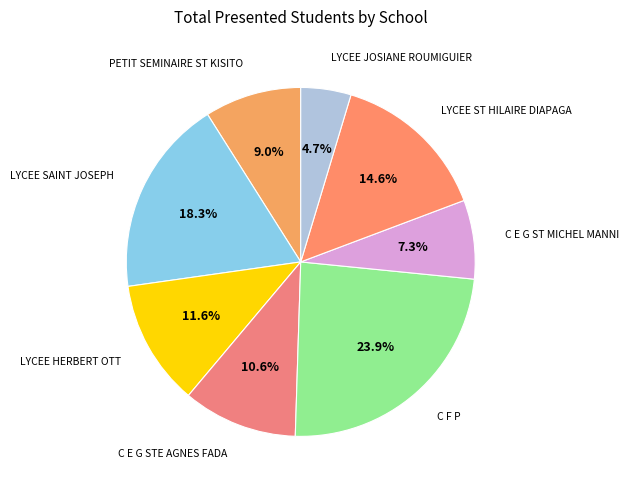

Count the number of slices in the pie.

8